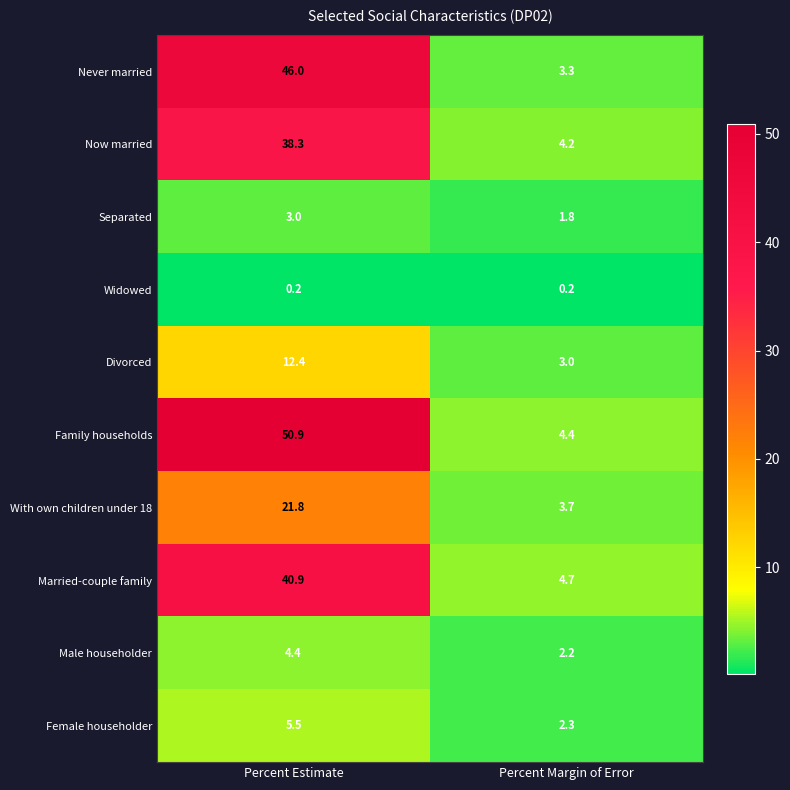

Which category has the highest value in the Male householder series?

Percent Estimate